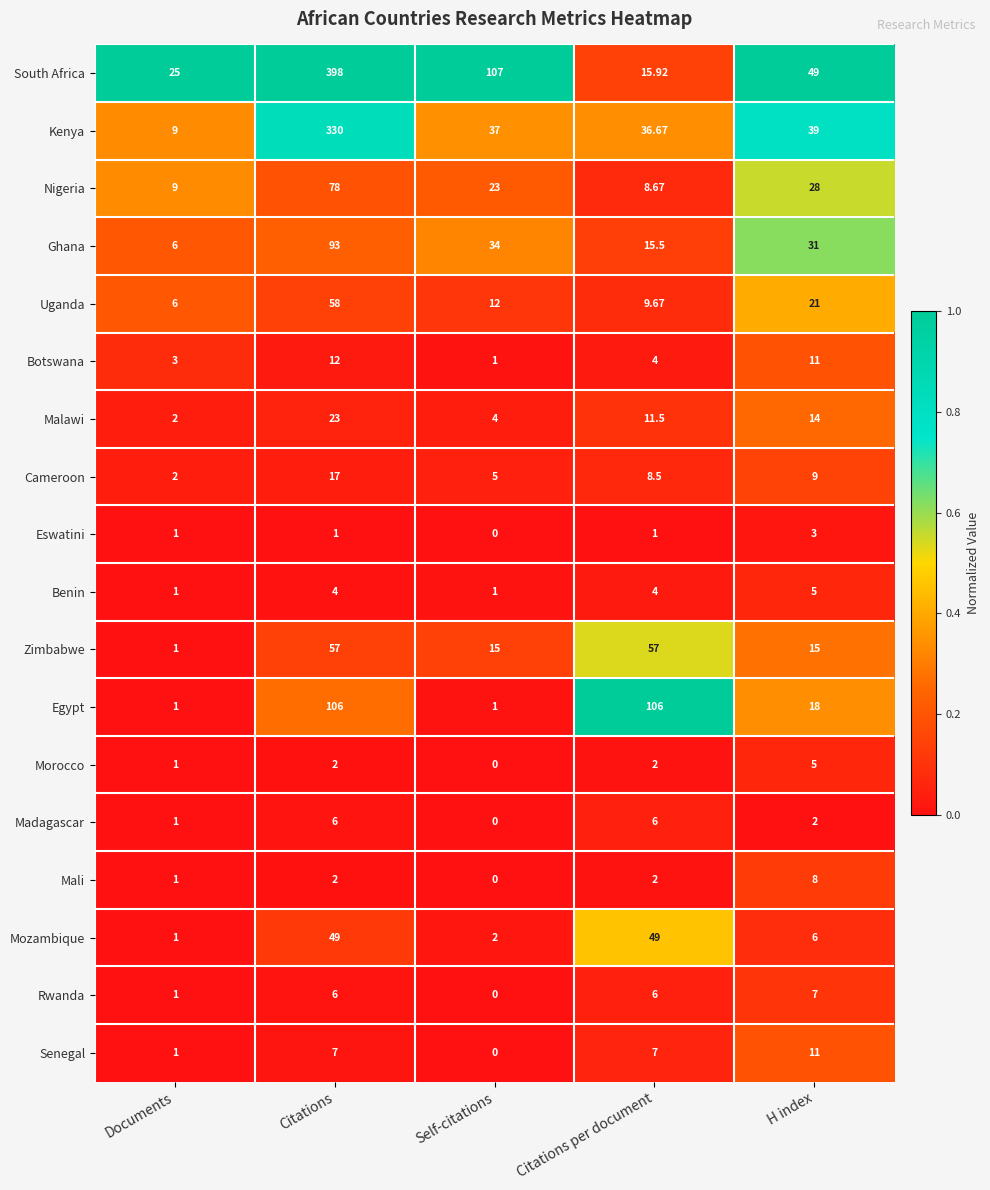

At how many categories does at least one series exceed 0?

5